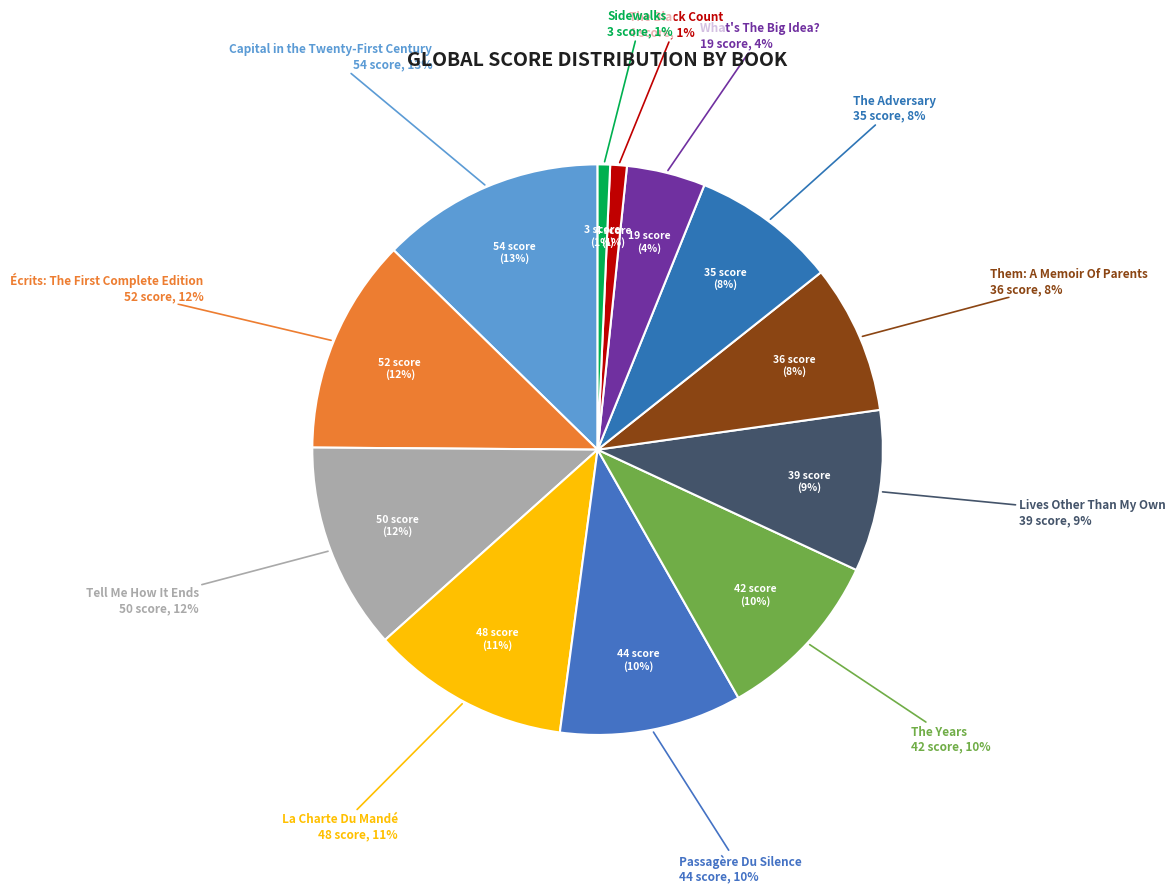

To the nearest percent, what portion does The Black Count represent?

1%